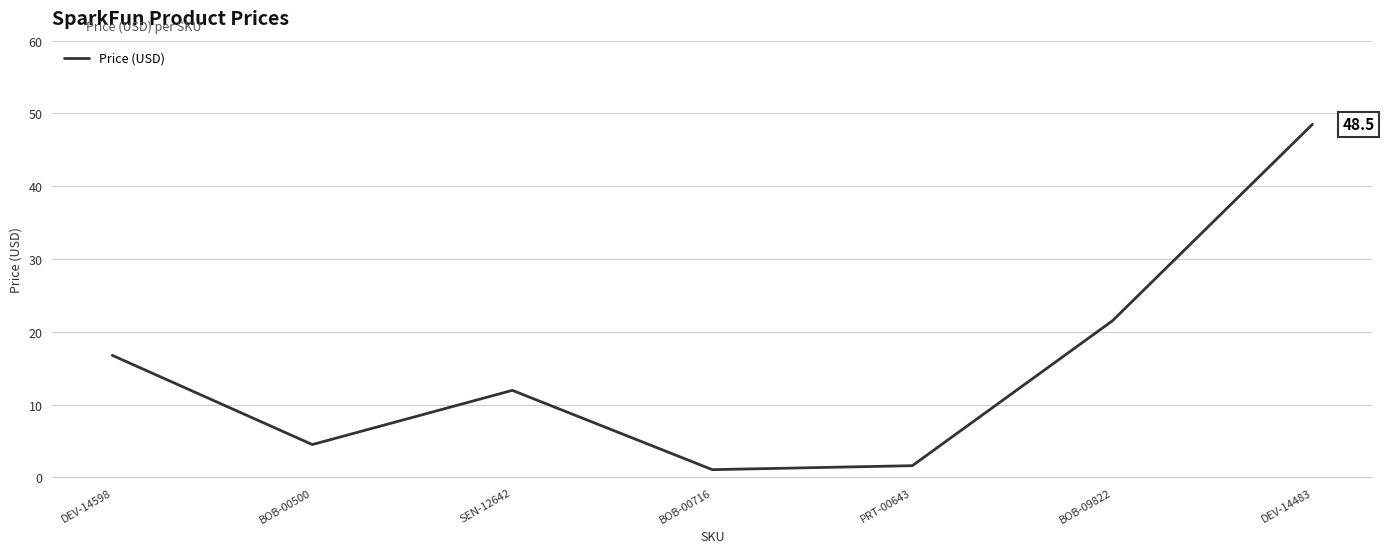

The value at DEV-14483 is 23.5. True or false?

False